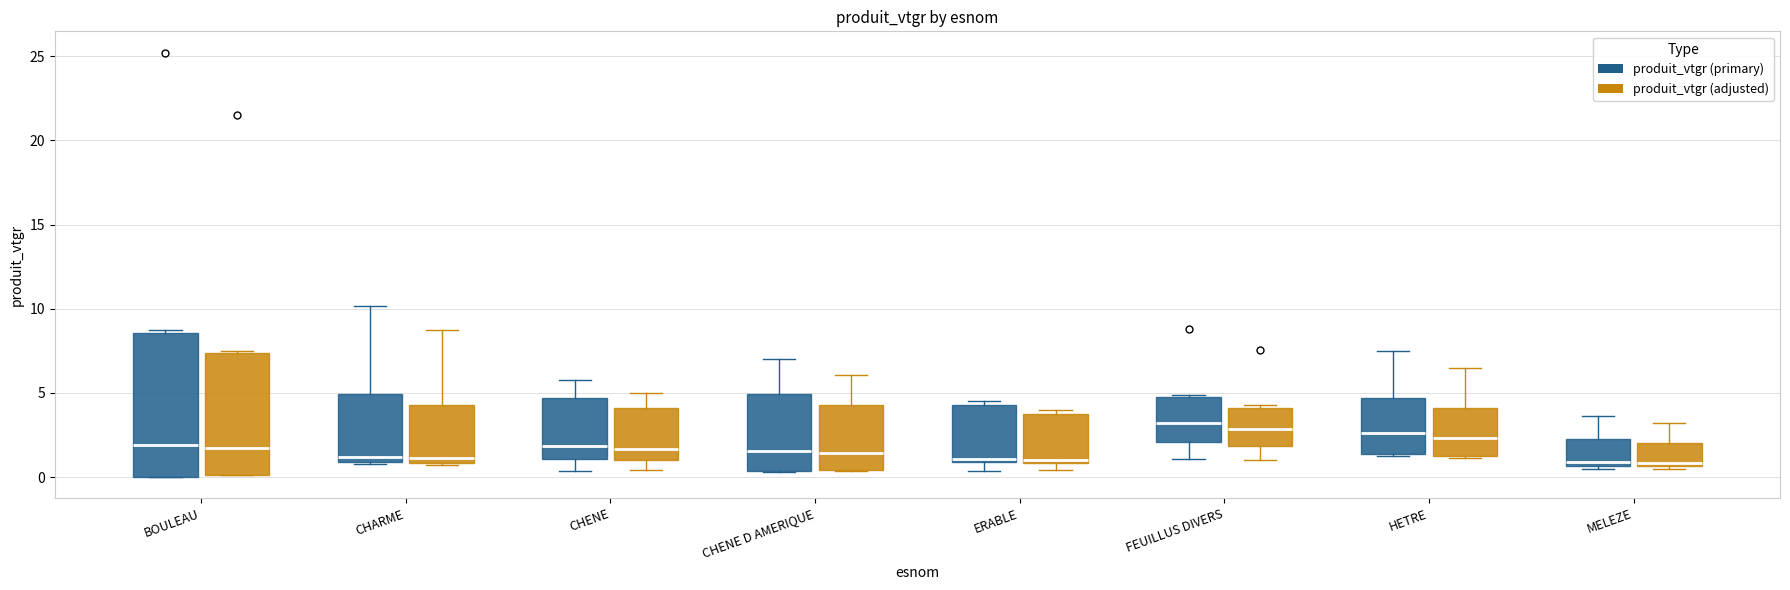

Where does the median line of the box for HETRE (produit_vtgr (adjusted)) sit on the y-axis? The values are not printed on the chart, so give them approximately, as read against the axis.

2.5